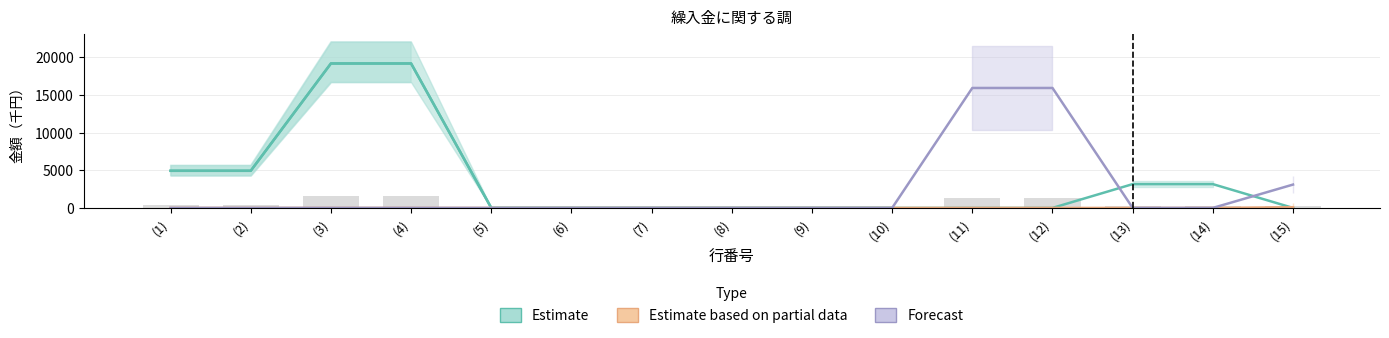

The Estimate based on partial data series shows 0 at (7). True or false?

True